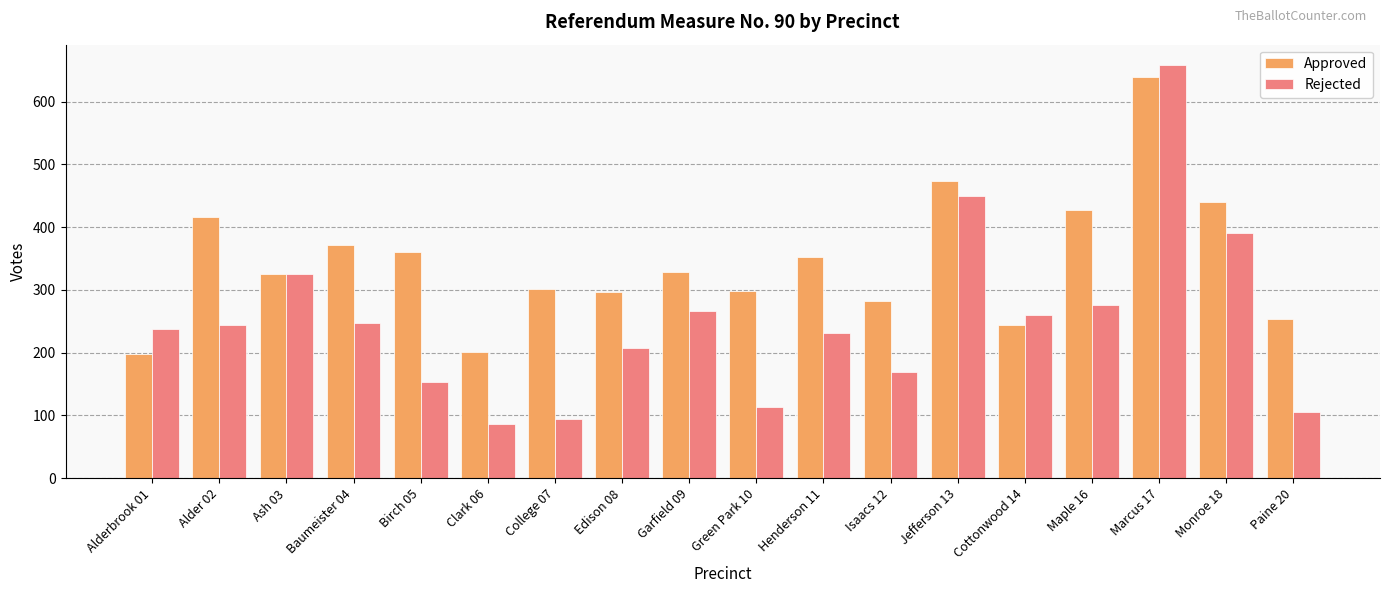

Are the bars grouped side by side (vs. stacked)?

Yes